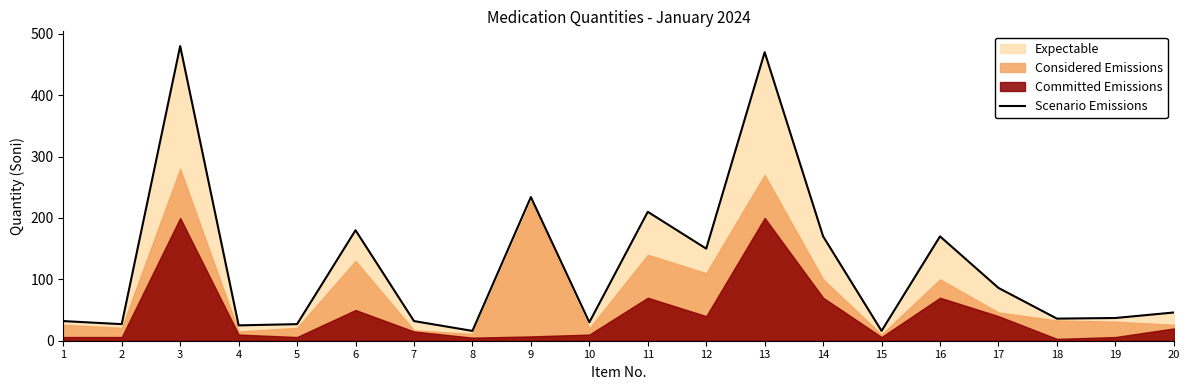

Rank the categories by value from lowest to highest.

8, 15, 4, 2, 5, 10, 1, 7, 18, 19, 20, 17, 12, 14, 16, 6, 11, 9, 13, 3